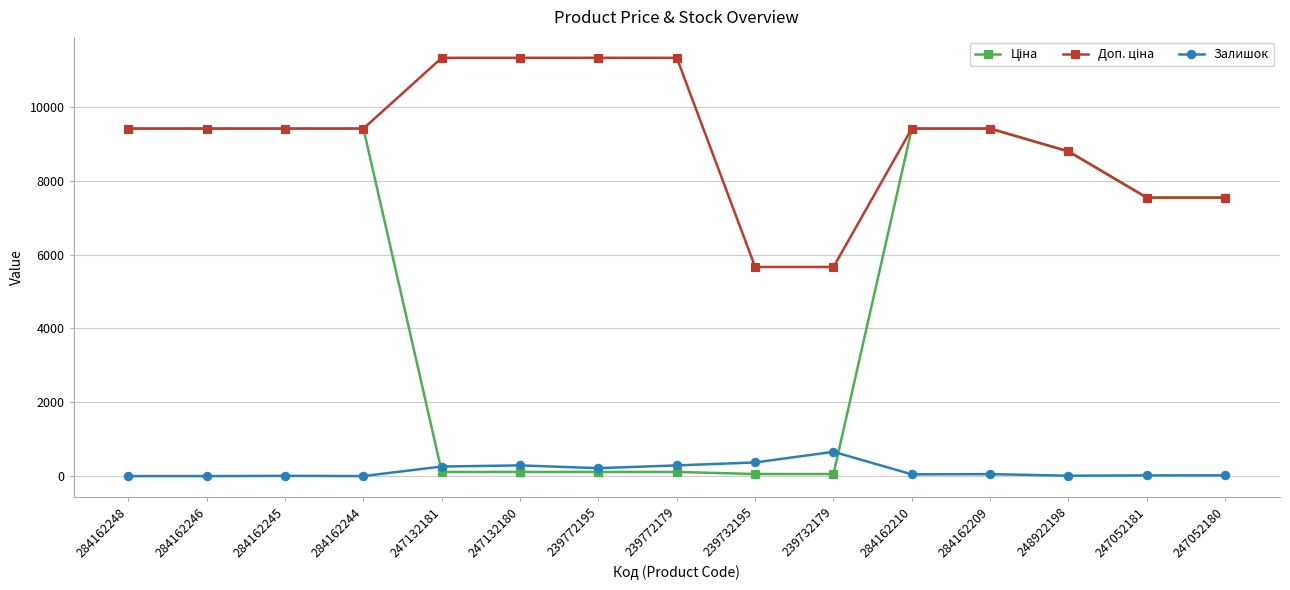

True or false: Залишок has a value of 370.0 at 239732195.

True